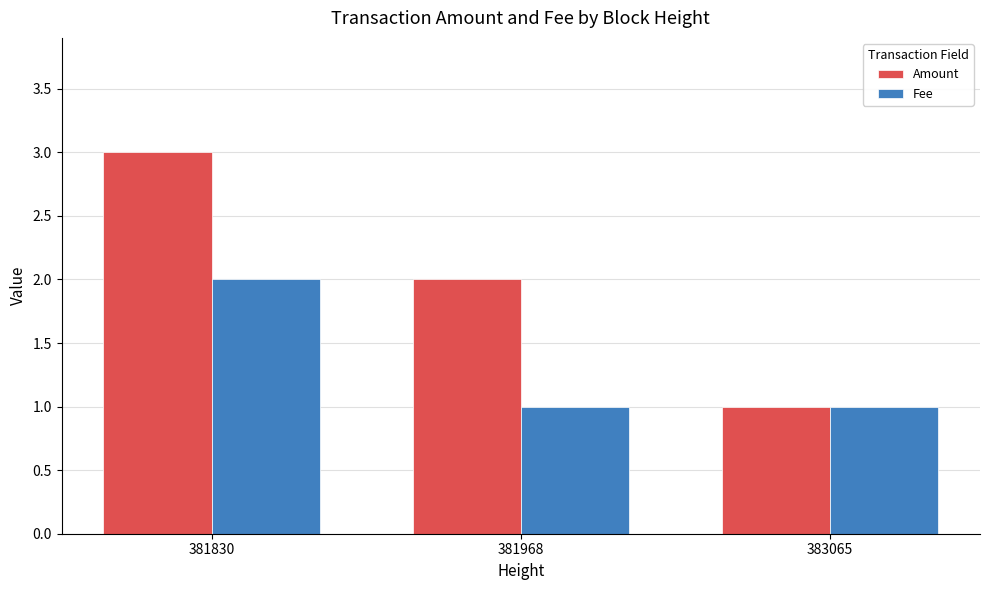

Reading left to right, extract all data points from this chart.

Amount: 3	2	1
Fee: 2	1	1